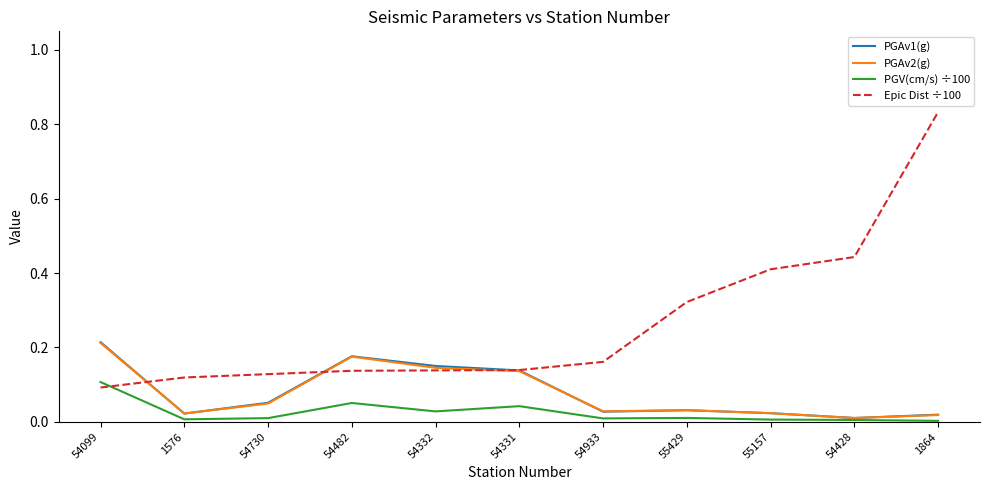

True or false: PGAv2(g) has a value of 0.1 at 54332.

True